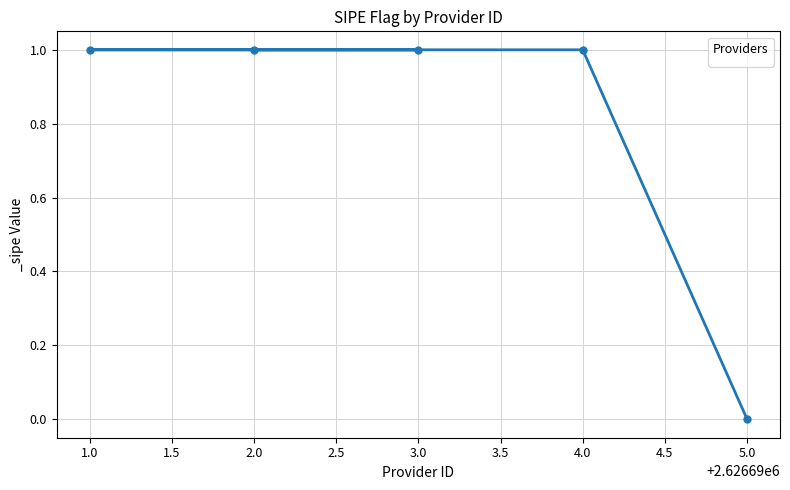

How many lines are shown in the chart?

1